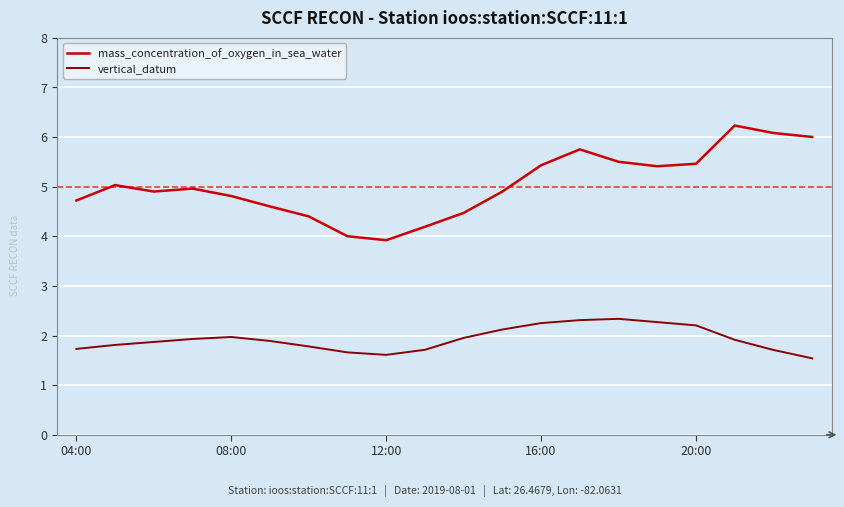

True or false: vertical_datum and mass_concentration_of_oxygen_in_sea_water intersect in this chart.

False